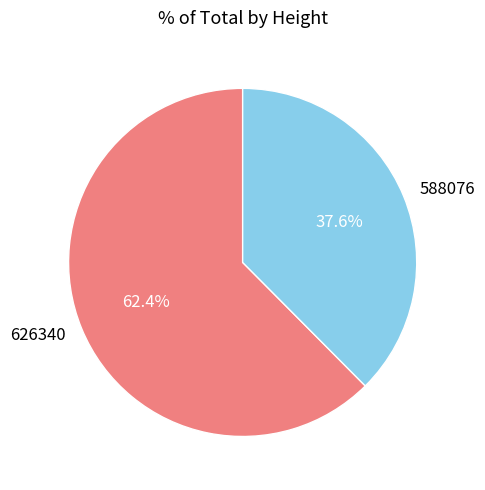

What portion of the pie excludes 588076?

62.4%